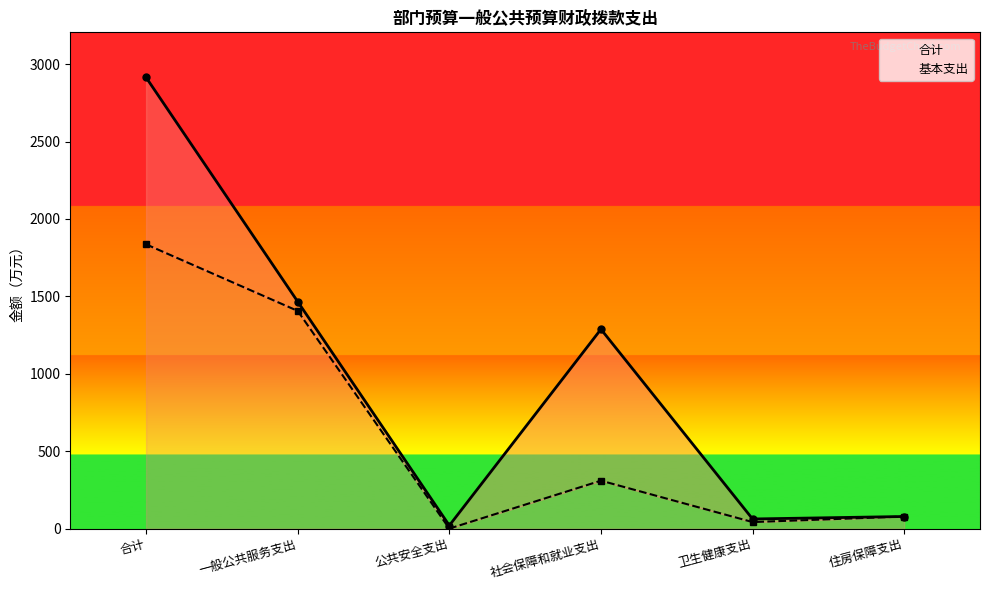

At 公共安全支出, list the series in order from largest to smallest.

合计, 基本支出